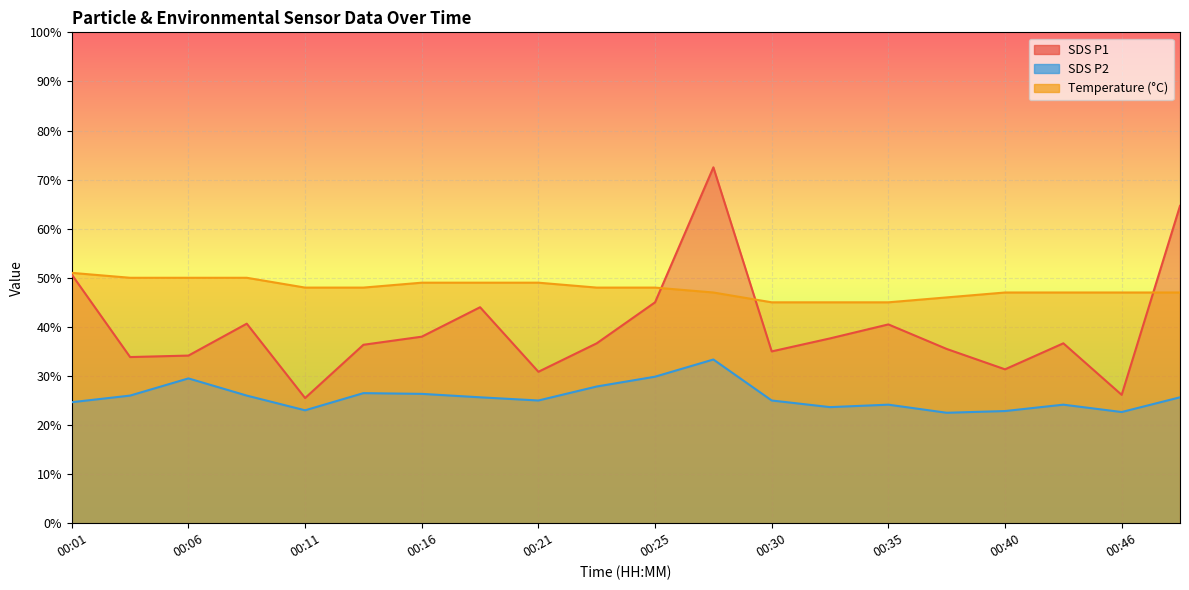

What is the value of the SDS_P1 point at the 18th from the left?

36.6